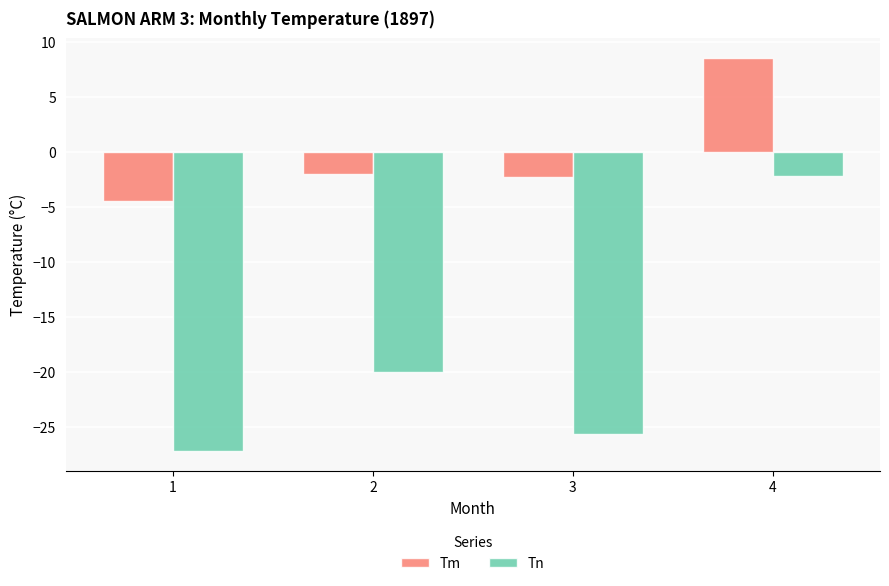

What is the difference between the highest and lowest values at 1?

22.8